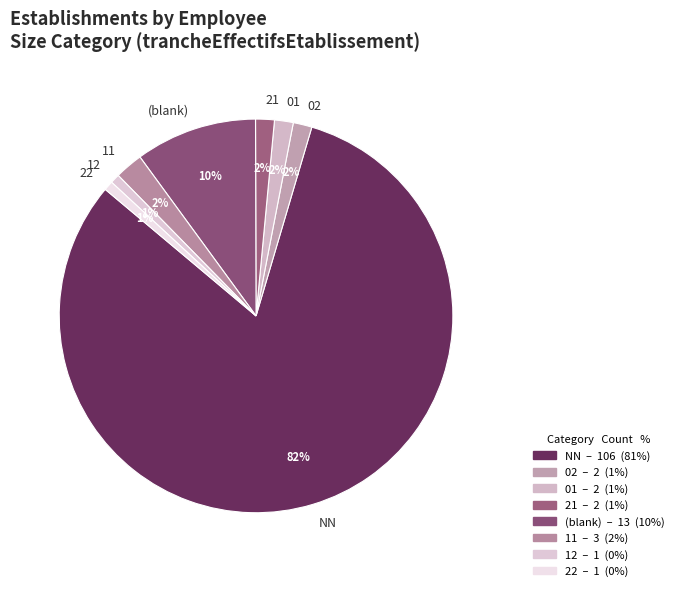

To the nearest percent, what portion does 22 represent?

1%